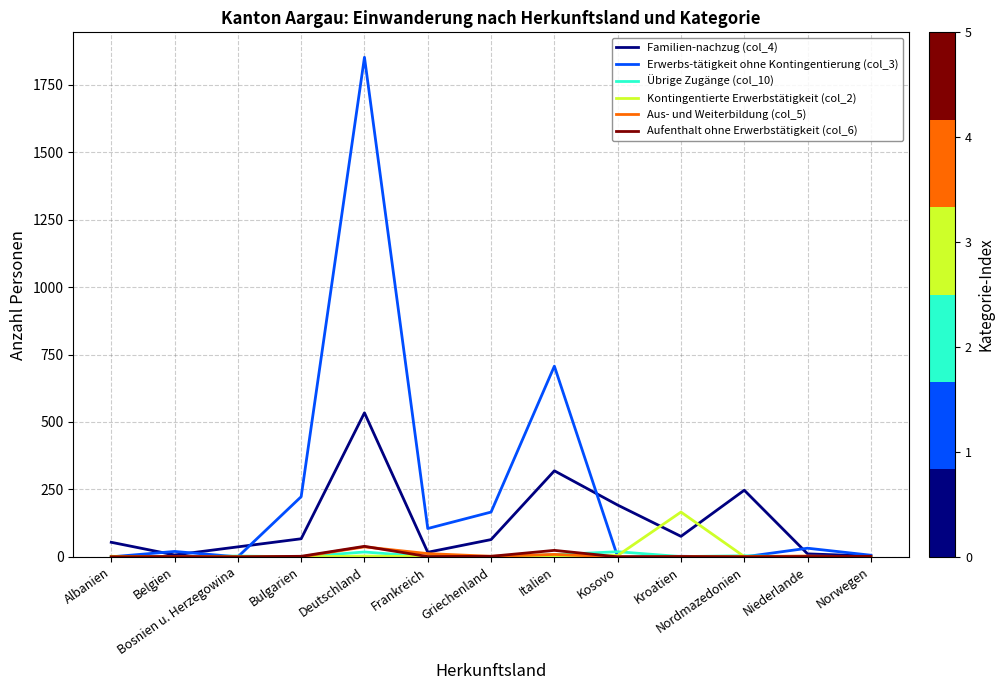

At which category is the sum across all series the highest?

Deutschland